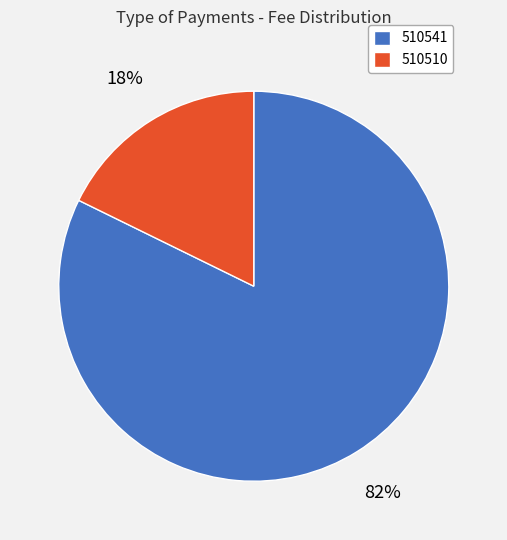

Is there a majority slice in this chart?

Yes